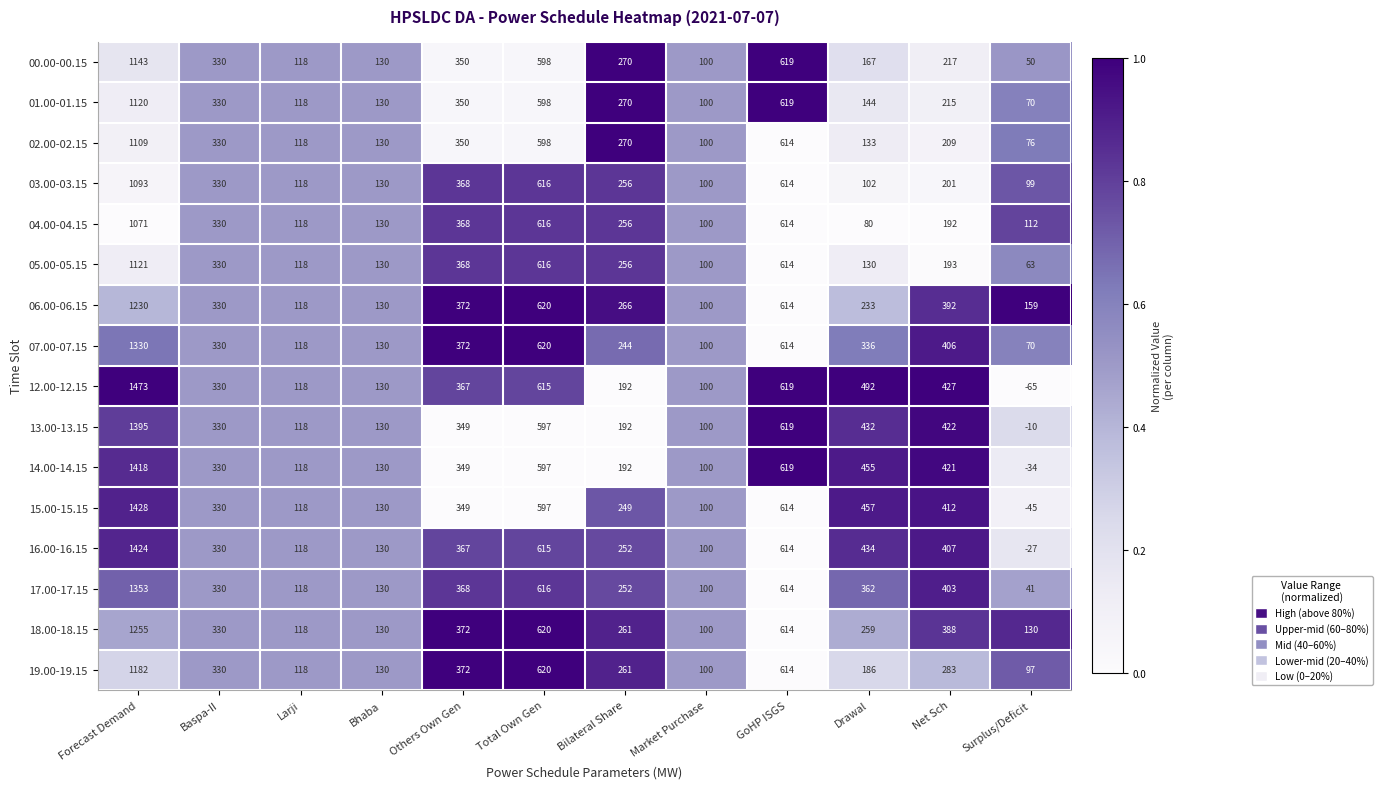

Which series has the largest total across all categories?

12.00-12.15